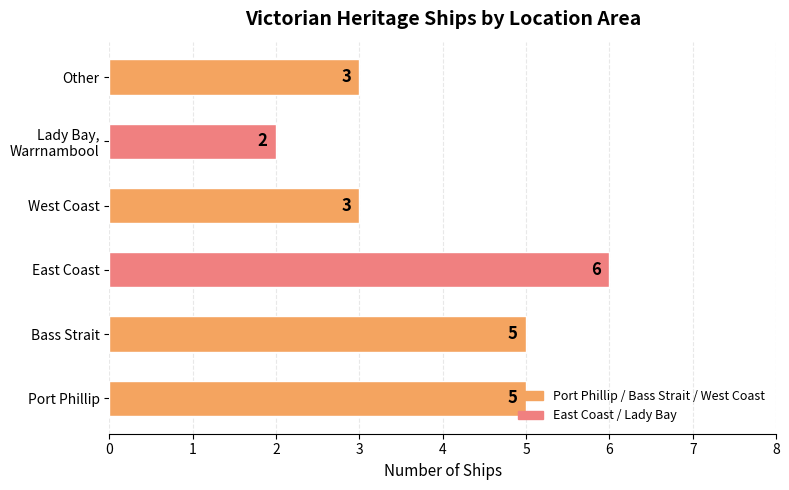

What is the difference between the maximum and minimum values?

4